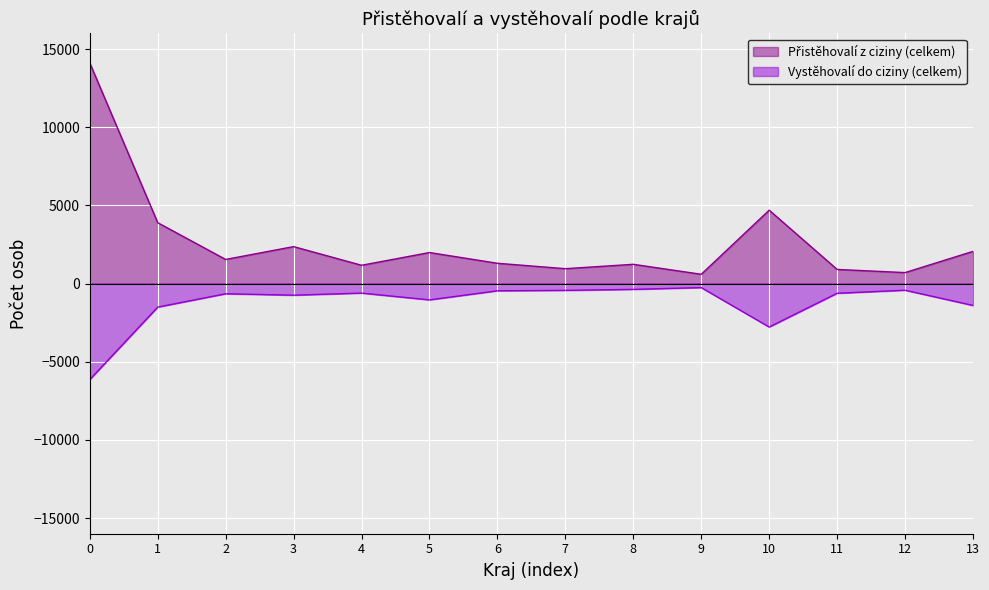

What is the greatest value displayed?

14110